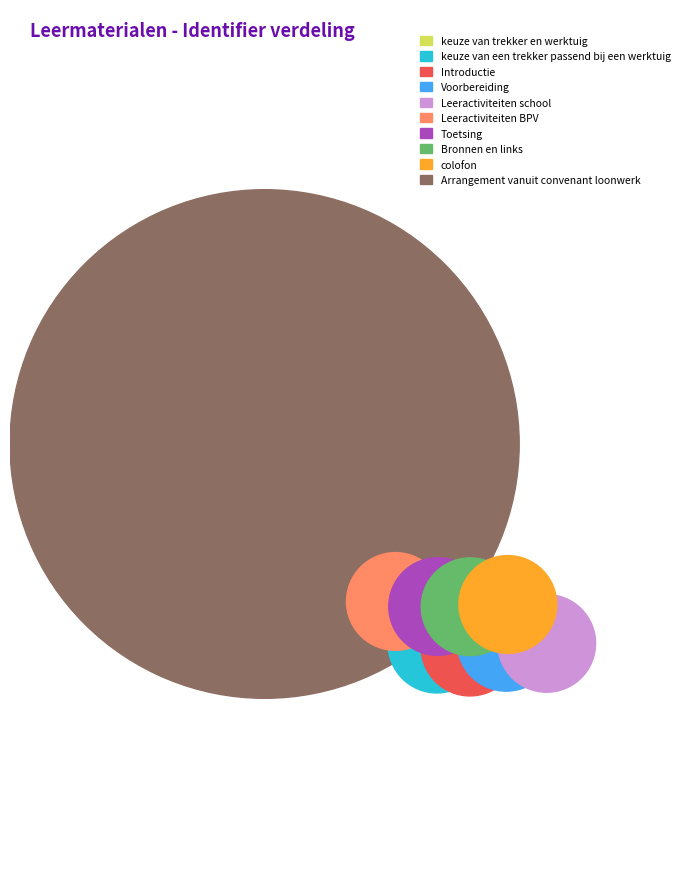

Combined, do Leeractiviteiten BPV and Introductie account for over 50%?

No